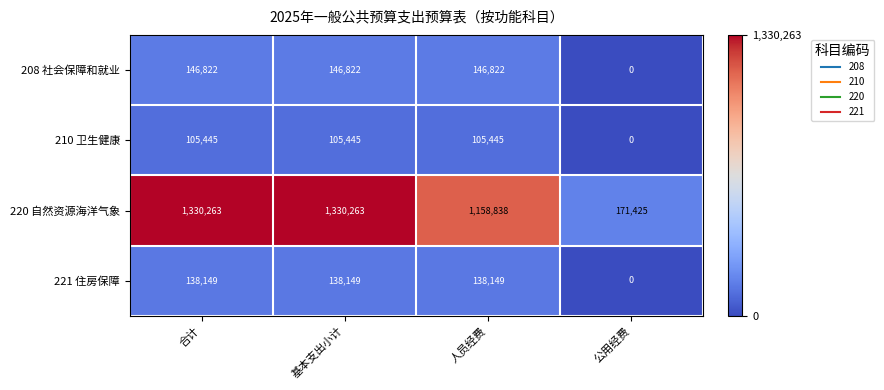

What is the sum of the 221 住房保障 values at 基本支出小计 and 公用经费?

138149